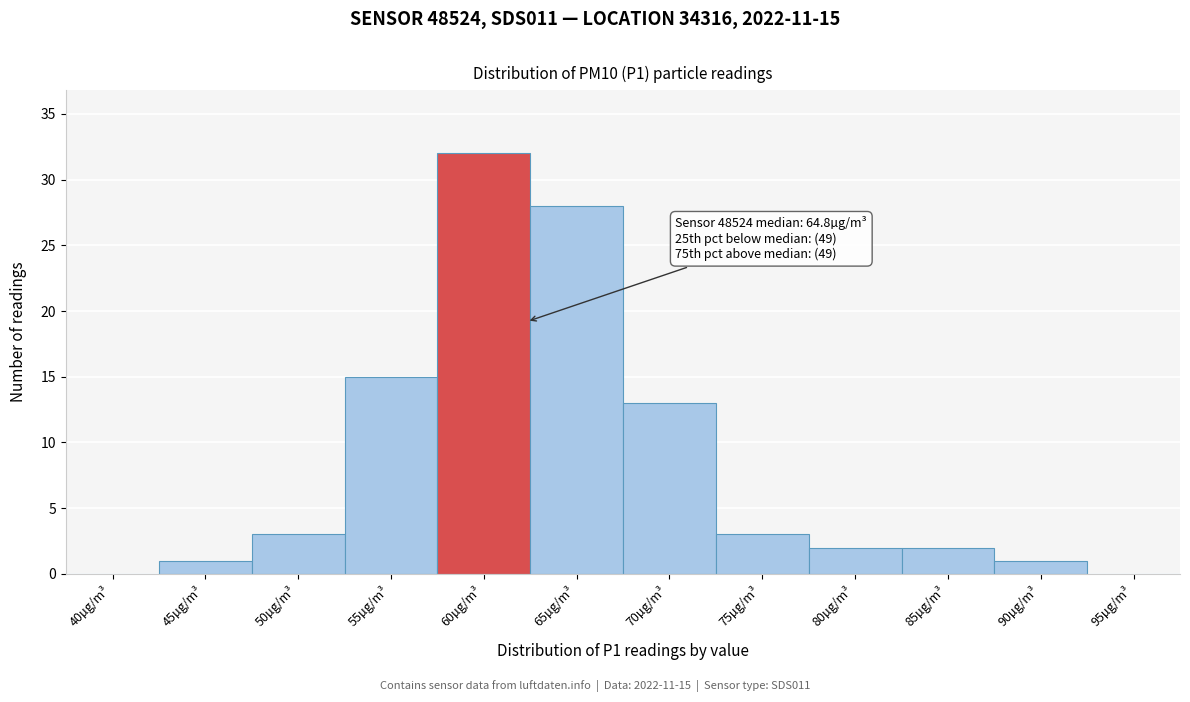

Reading left to right, what are all the values shown in this chart?

40µg/m³=0	45µg/m³=1	50µg/m³=3	55µg/m³=15	60µg/m³=32	65µg/m³=28	70µg/m³=13	75µg/m³=3	80µg/m³=2	85µg/m³=2	90µg/m³=1	95µg/m³=0